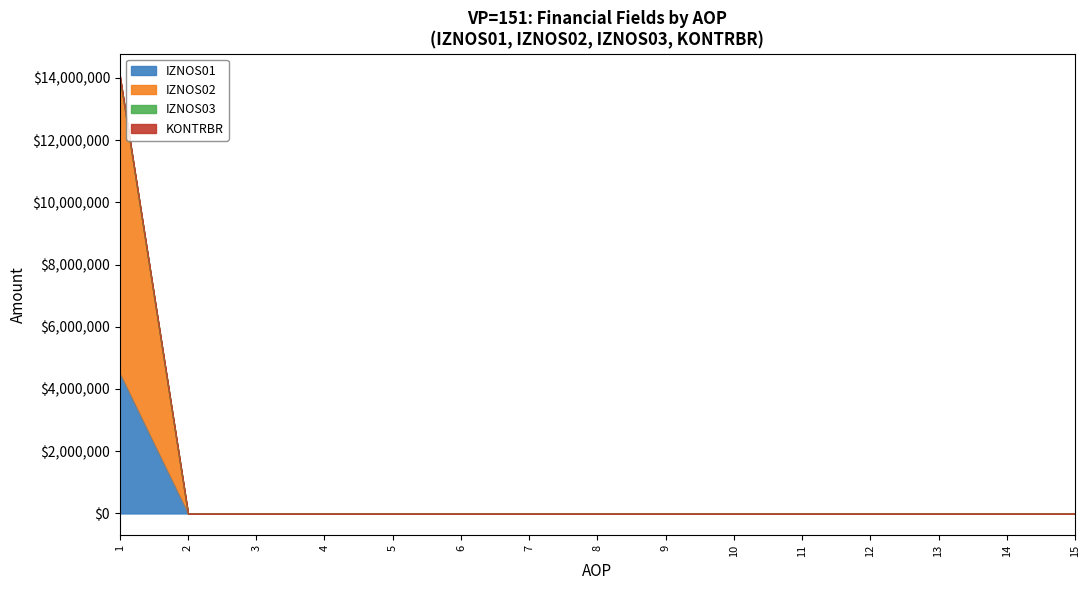

At which label is IZNOS01 closest to 2253258?

2